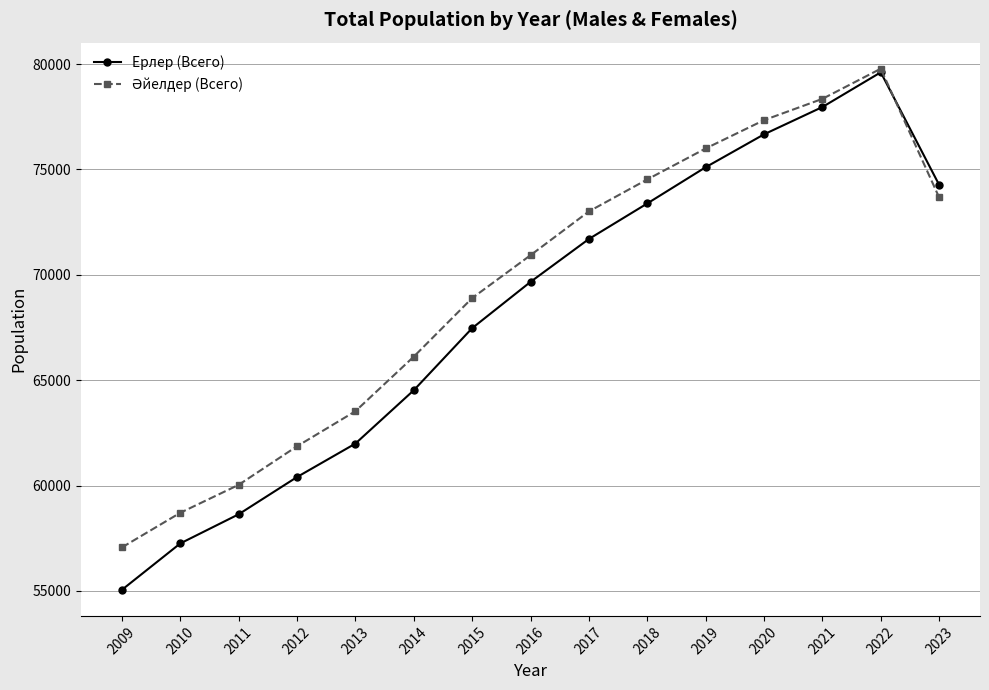

How many distinct data groups are displayed?

2